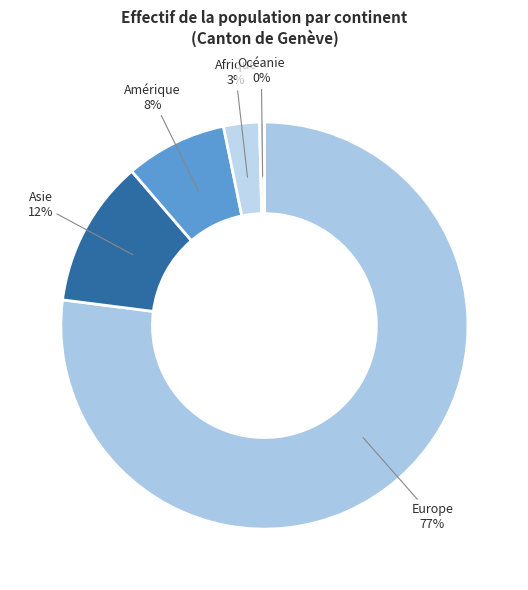

The Amérique slice represents 1% of the pie. True or false?

False